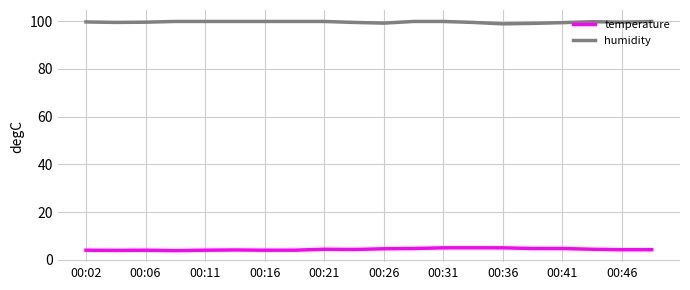

What is the smallest value displayed?

3.8